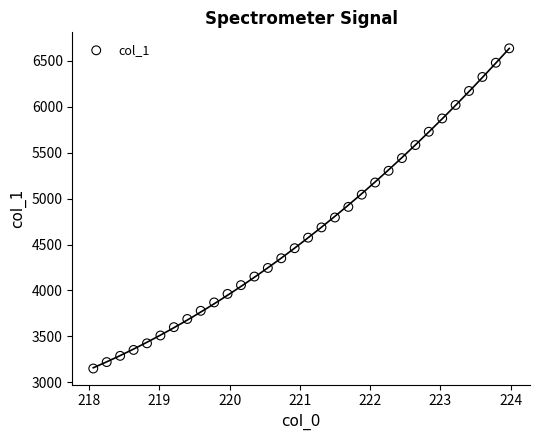

What is the range of X values (max minus min)?

5.9